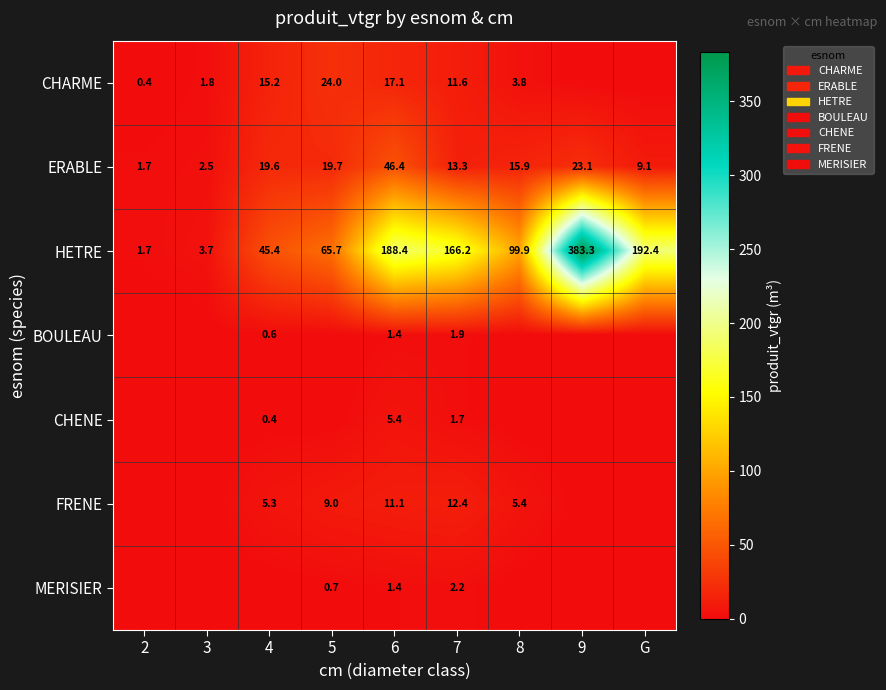

Which has a higher value, 8 or 7?

7